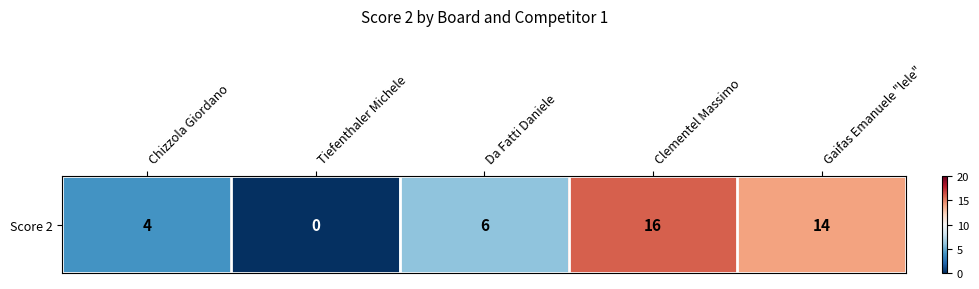

Where does the data first go above 6?

Clementel Massimo